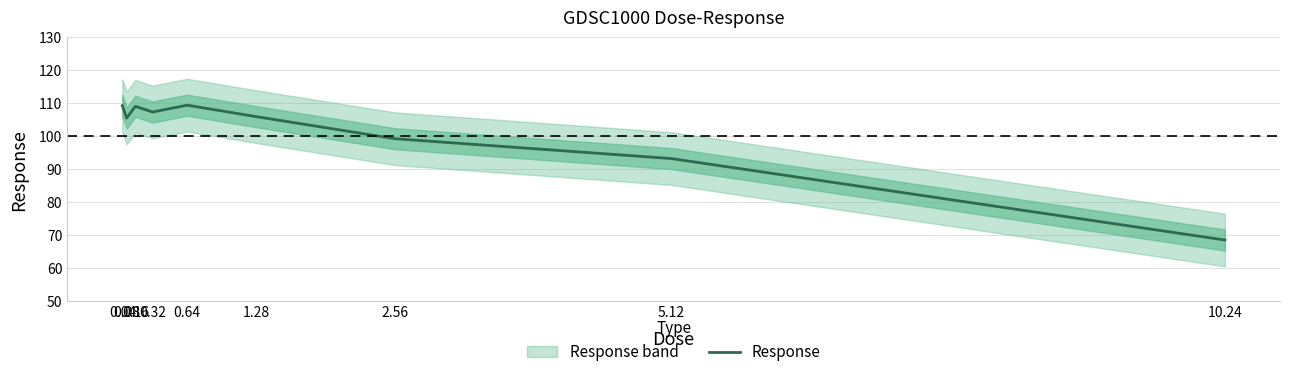

Rank the categories by value from highest to lowest.

0.64, 0.04, 0.16, 0.32, 1.28, 0.08, 2.56, 5.12, 10.24